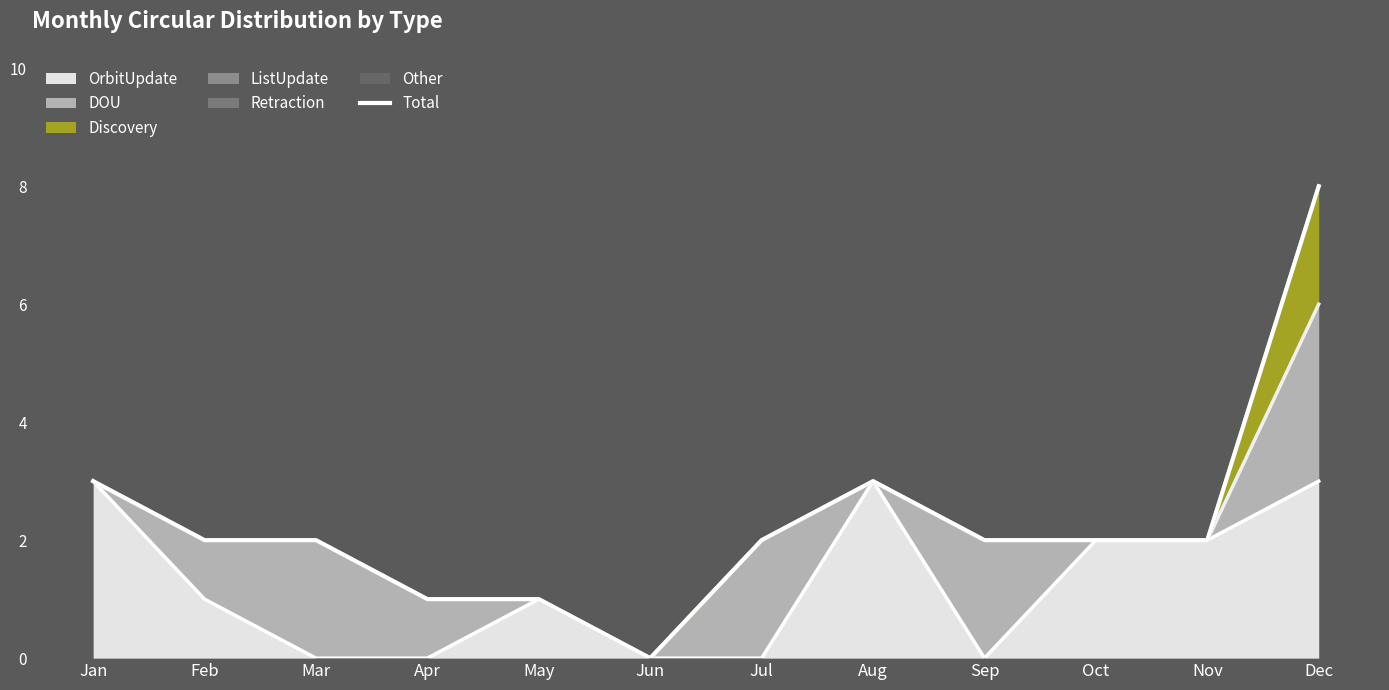

True or false: the data shows 8 at Dec.

True